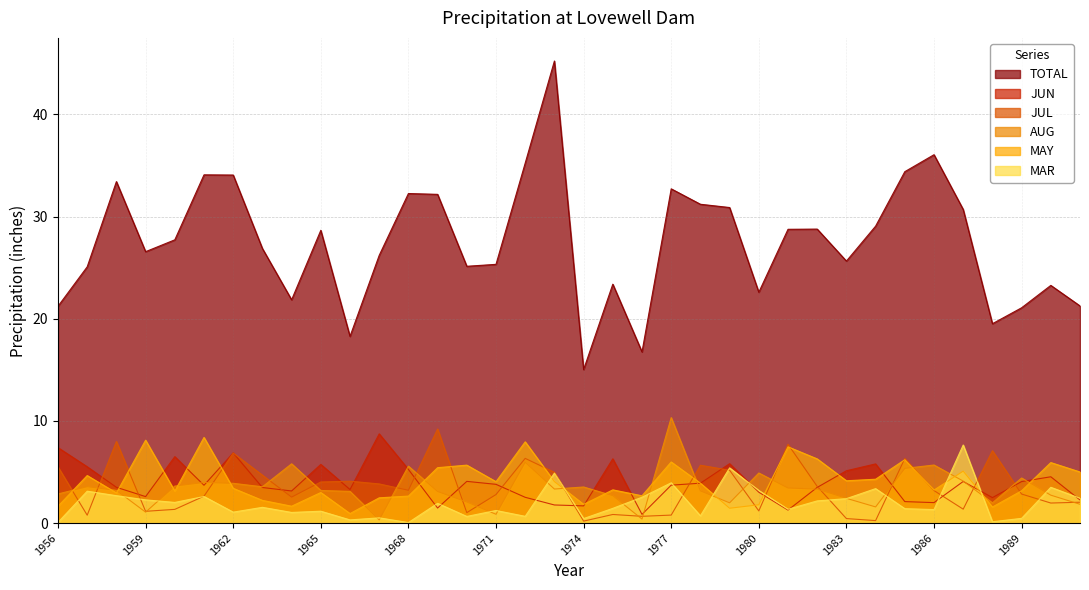

Is the value of JUN at 1962 greater than the value of TOTAL at 1989?

No